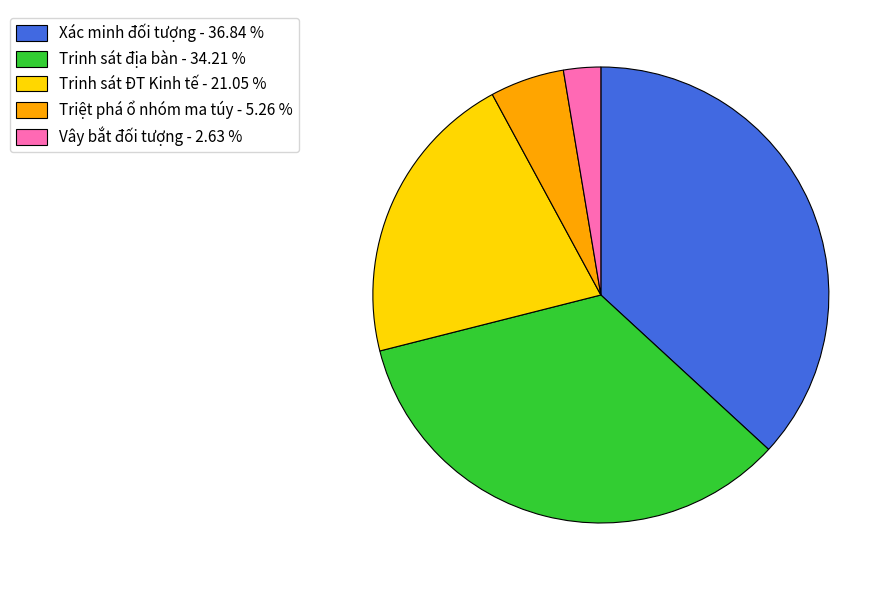

Which slice is the largest?

Xác minh đối tượng